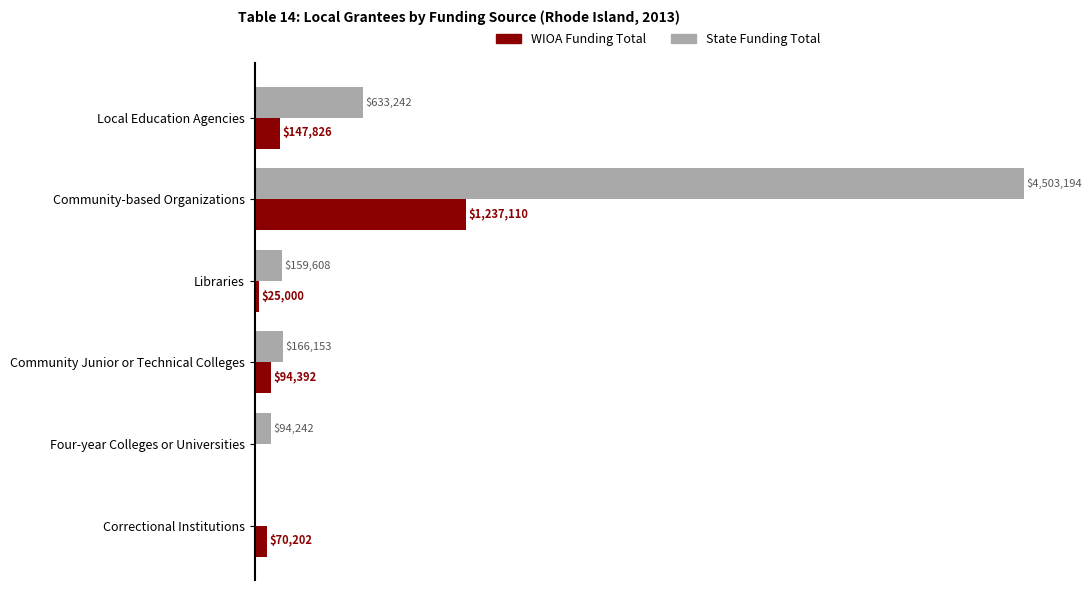

Between Local Education Agencies and Community-based Organizations, which series saw the biggest shift?

State Funding Total